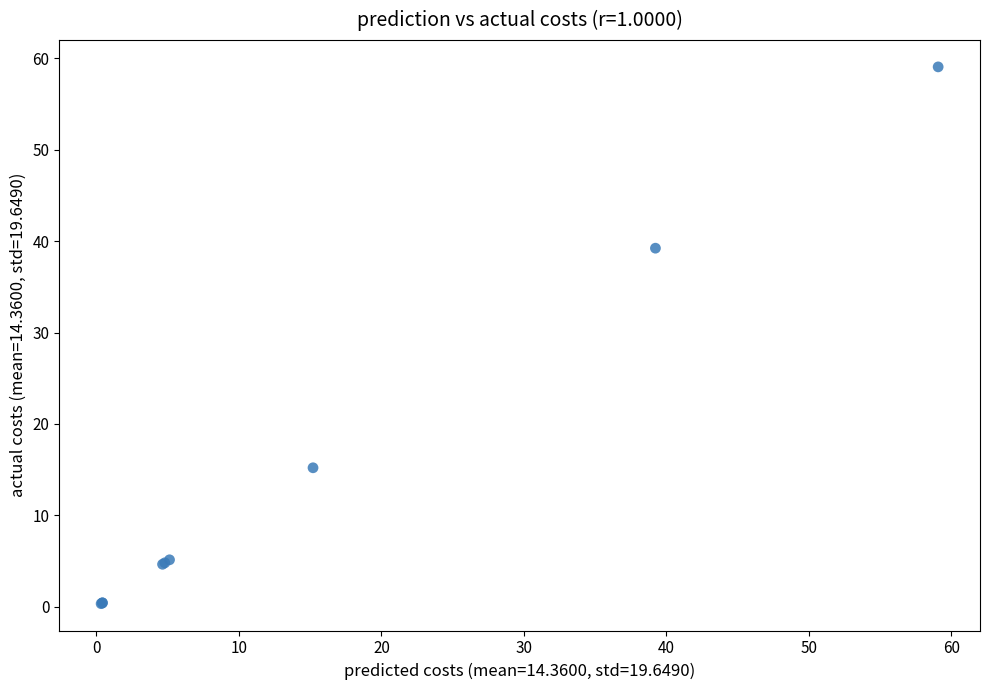

What Y value in the scatter plot is closest to 29?

39.2